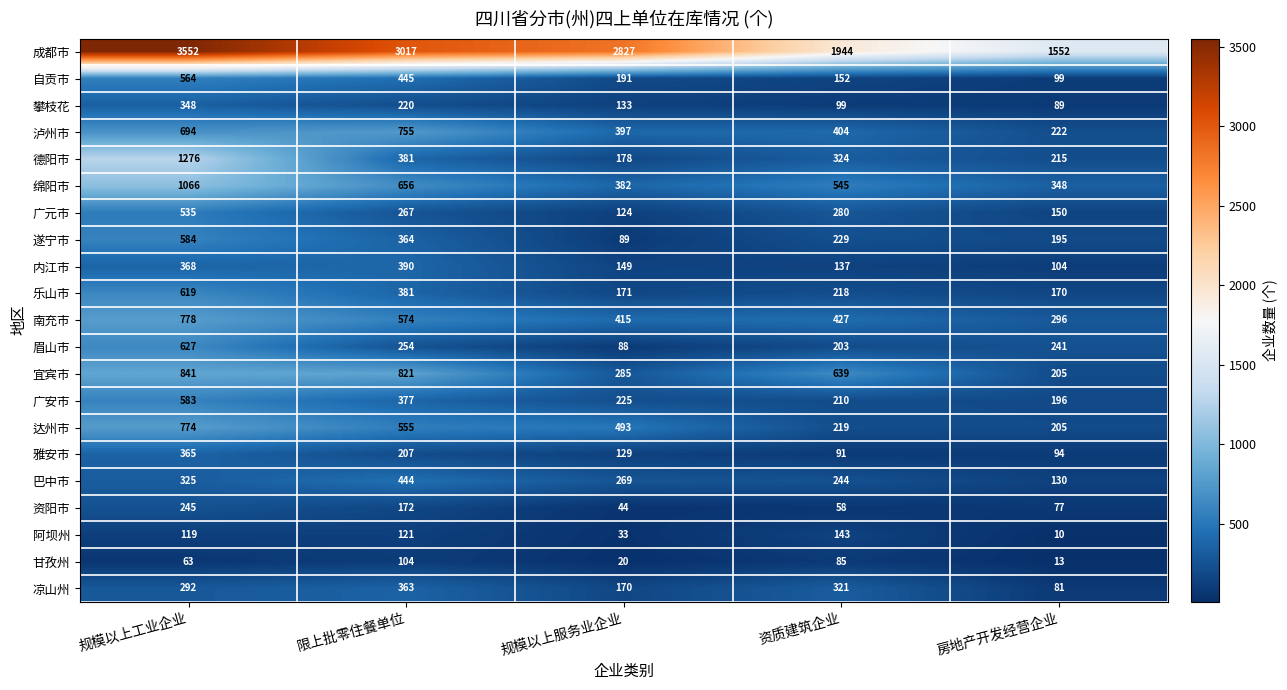

How many categories are shown in the chart?

5